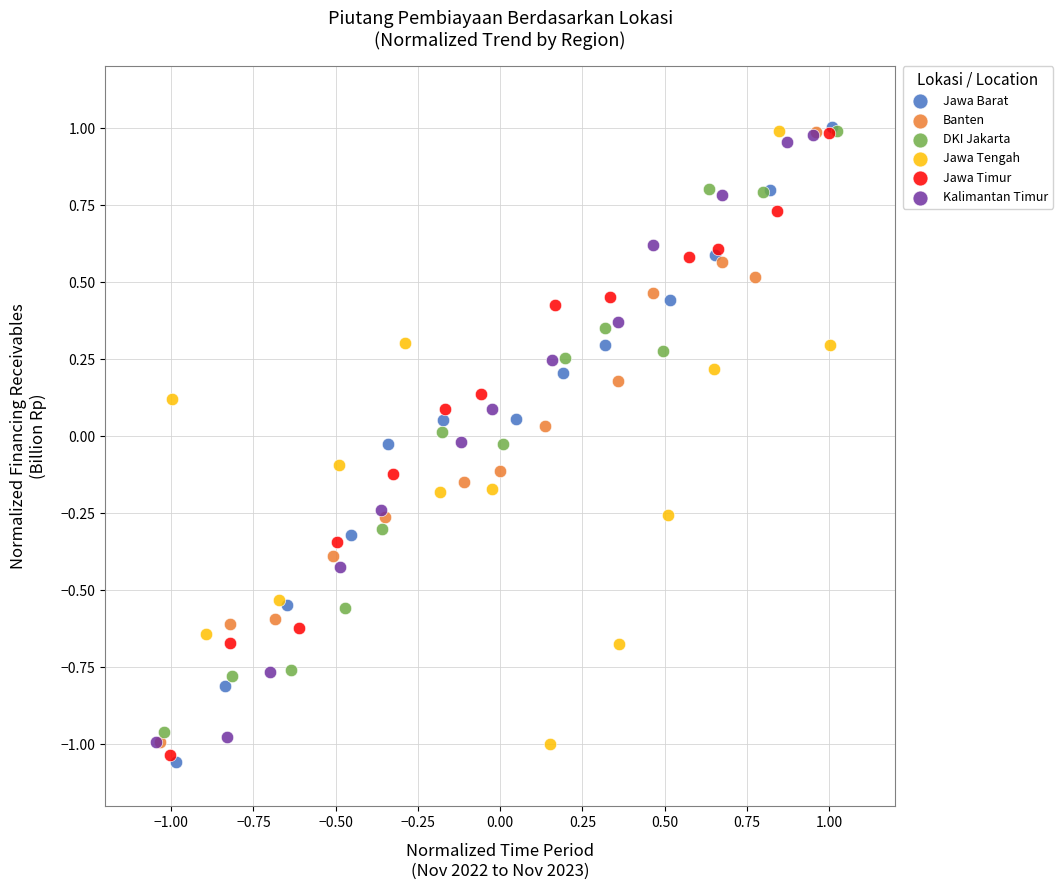

Which series has the widest spread of Y values?

Jawa Barat